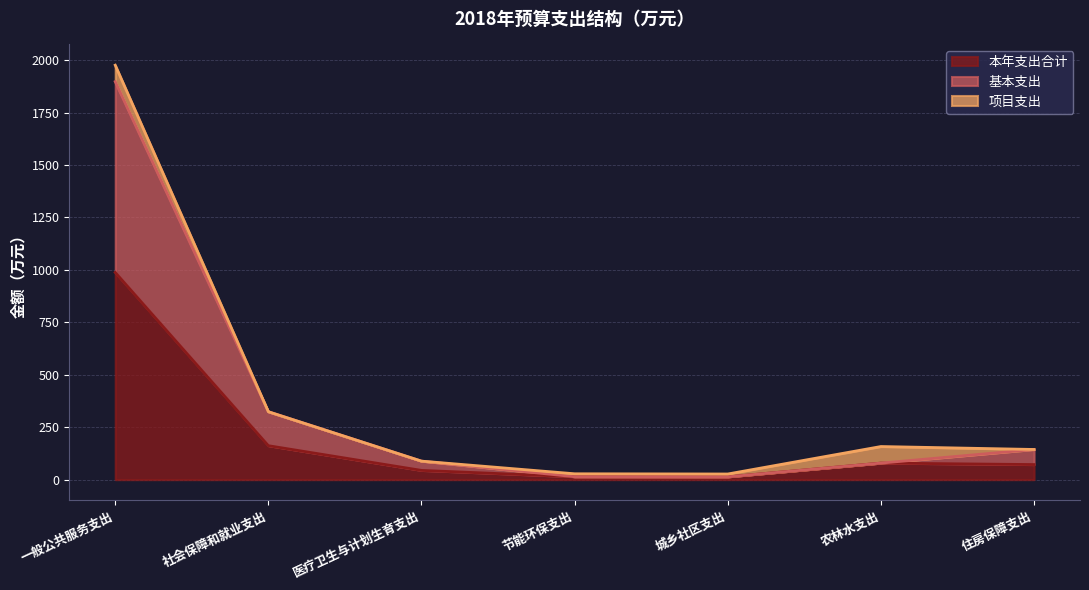

What is the approximate value of 本年支出合计 at 医疗卫生与计划生育支出?

44.1